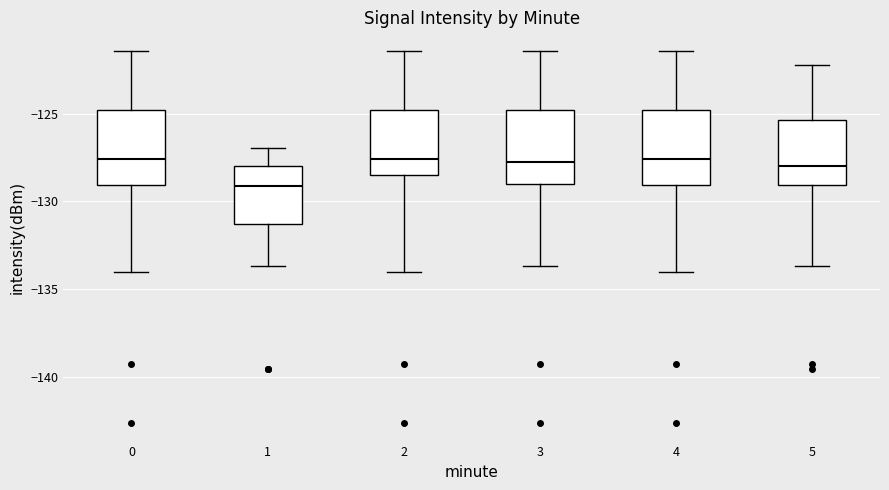

Which box's median line is the lowest?

1